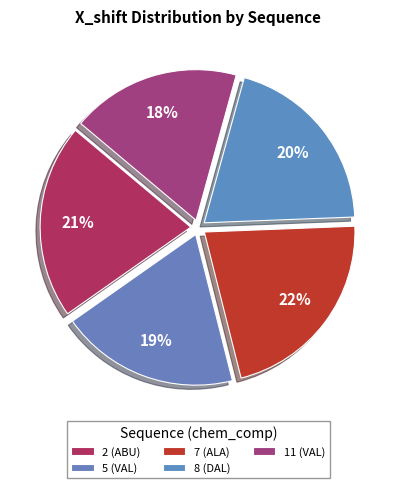

How many slices are in this pie chart?

5